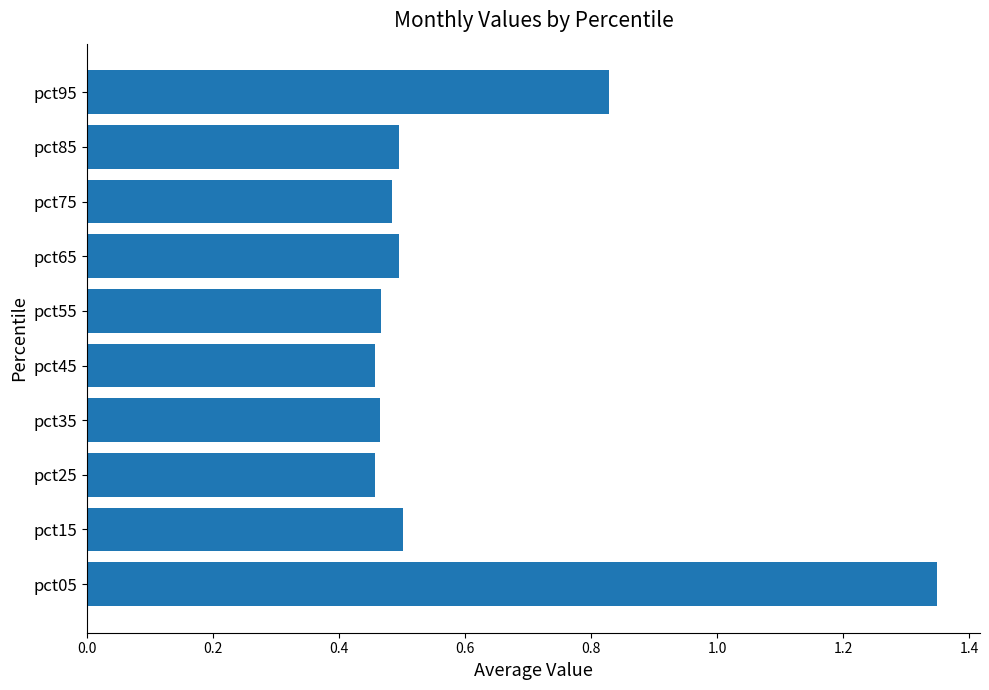

What is the difference between the maximum and minimum values?

0.9